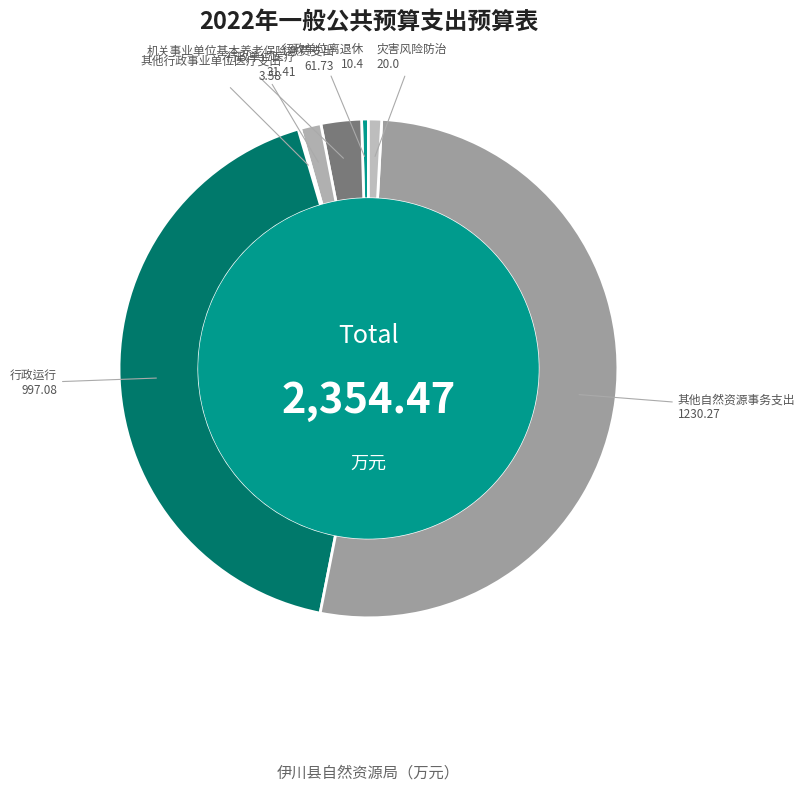

Count the number of slices in the pie.

7